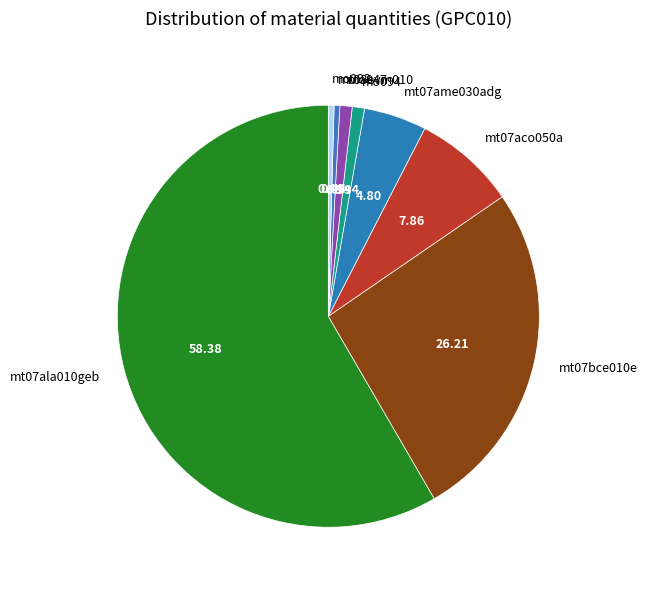

Between mt07ame030adg and mo047, which is larger?

mt07ame030adg